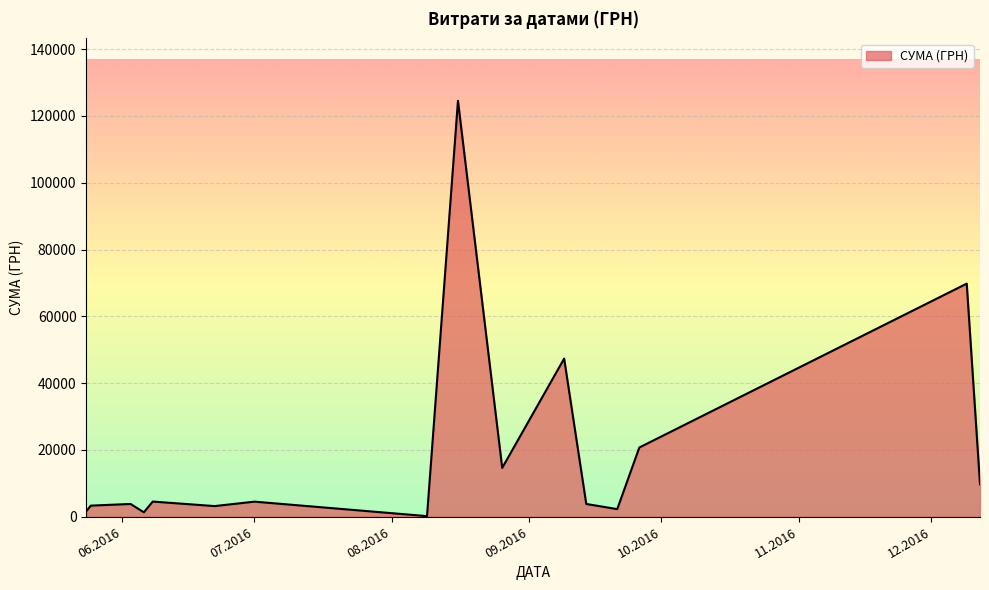

How many distinct data groups are displayed?

1